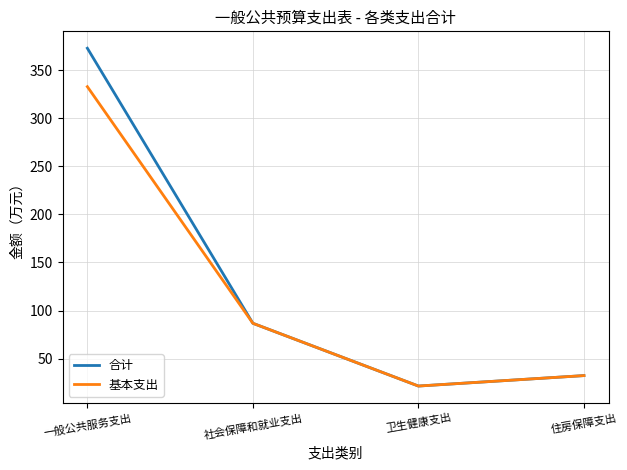

Rank the categories by 合计 value from lowest to highest.

卫生健康支出, 住房保障支出, 社会保障和就业支出, 一般公共服务支出